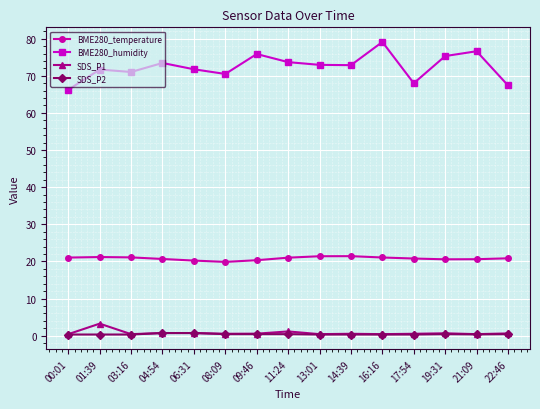

True or false: SDS_P2 has more than 0 interior local peaks.

True